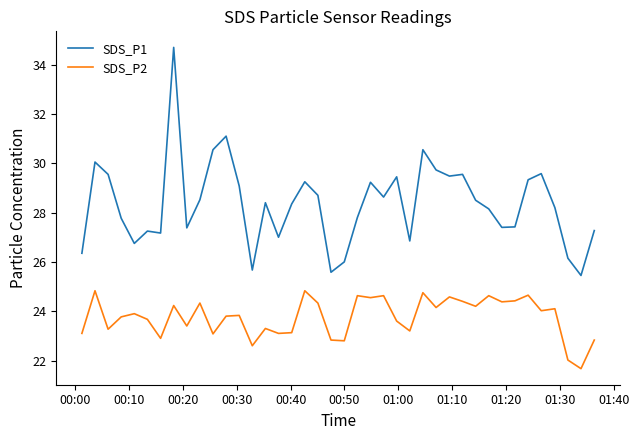

True or false: SDS_P2 and SDS_P1 cross at least once.

False